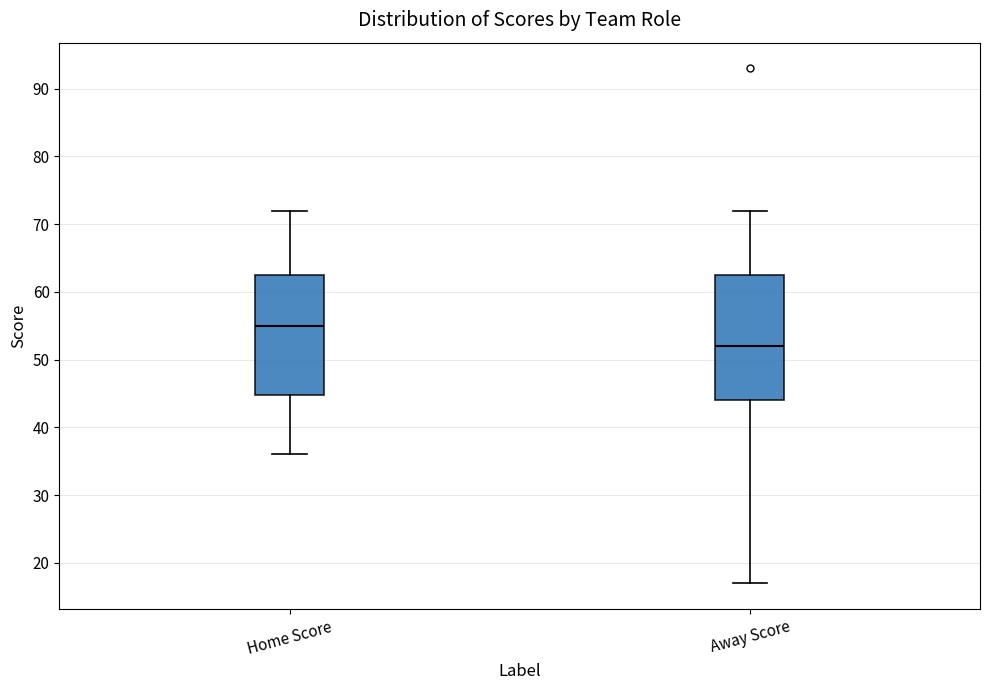

Reading left to right, transcribe this box plot: for each box, give where its median line is, the range the box spans, and where its two whiskers end, as read against the y-axis. The values are not printed on the chart, so give them approximately, as read against the axis.

Home Score: median 55, box 45 to 63, whiskers 36 to 72
Away Score: median 52, box 44 to 63, whiskers 17 to 72